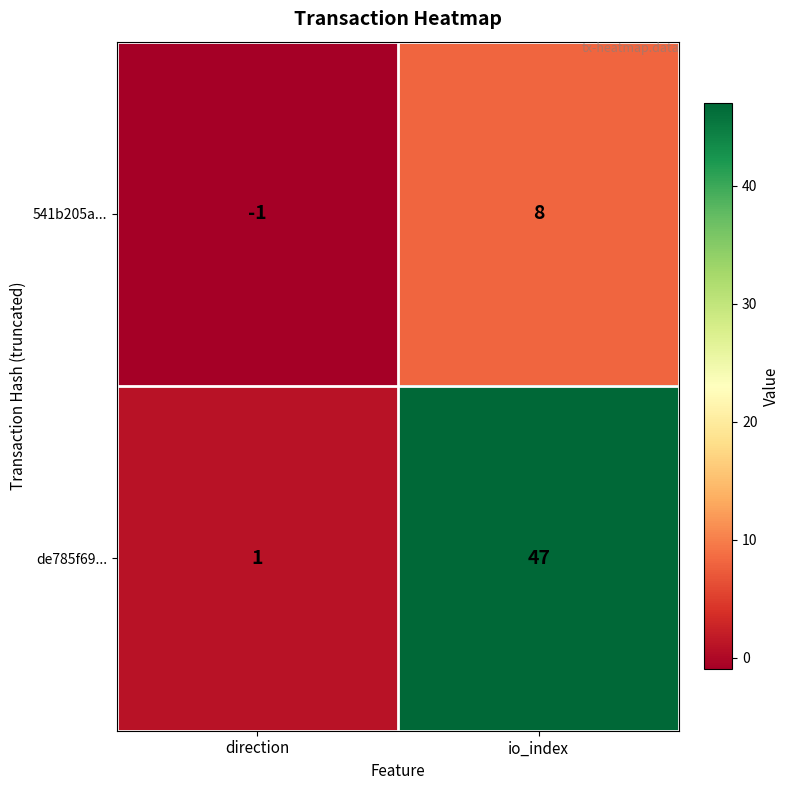

Is it true that 541b205a... equals -1 at direction?

True